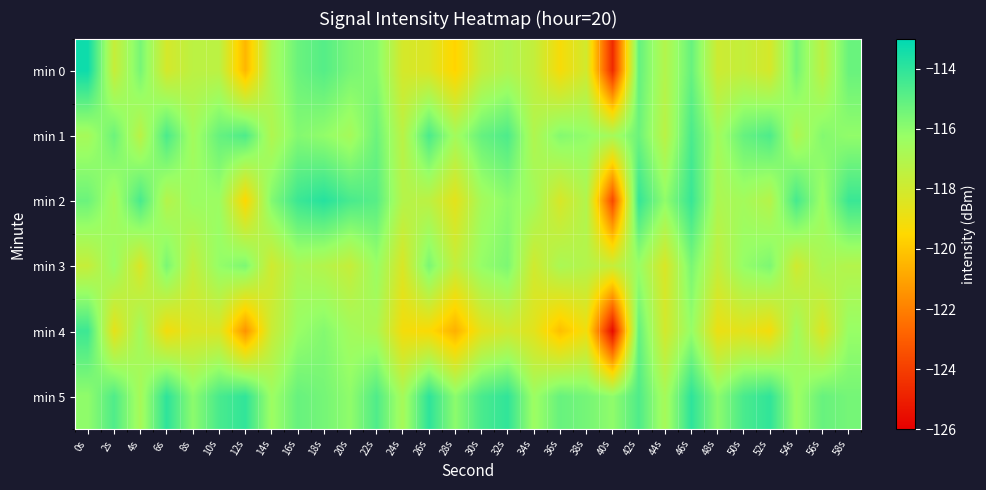

Reading left to right, what are all the values shown in this chart?

min 0: 0s=-113.3	2s=-117.7	4s=-115.6	6s=-118.1	8s=-117.4	10s=-117.4	12s=-120.5	14s=-116.8	16s=-115.3	18s=-114.8	20s=-115.6	22s=-115.9	24s=-118.1	26s=-118.4	28s=-119.6	30s=-117.6	32s=-117.0	34s=-117.6	36s=-119.2	38s=-118.0	40s=-124.6	42s=-115.1	44s=-117.1	46s=-115.2	48s=-117.9	50s=-117.6	52s=-118.2	54s=-115.5	56s=-117.4	58s=-115.2
min 1: 0s=-116.7	2s=-115.3	4s=-117.3	6s=-114.6	8s=-116.6	10s=-115.2	12s=-114.7	14s=-117.0	16s=-115.8	18s=-116.1	20s=-116.7	22s=-115.3	24s=-117.3	26s=-114.6	28s=-116.6	30s=-115.2	32s=-114.7	34s=-117.0	36s=-115.8	38s=-116.1	40s=-116.7	42s=-115.3	44s=-117.3	46s=-114.6	48s=-116.6	50s=-115.2	52s=-114.7	54s=-117.0	56s=-115.8	58s=-116.1
min 2: 0s=-115.3	2s=-116.7	4s=-114.6	6s=-117.1	8s=-116.4	10s=-116.4	12s=-119.5	14s=-115.8	16s=-114.3	18s=-113.8	20s=-114.6	22s=-114.9	24s=-117.1	26s=-117.4	28s=-118.6	30s=-116.6	32s=-116.0	34s=-116.6	36s=-118.2	38s=-117.0	40s=-123.6	42s=-114.1	44s=-116.1	46s=-114.2	48s=-116.9	50s=-116.6	52s=-117.2	54s=-114.5	56s=-116.4	58s=-114.2
min 3: 0s=-117.7	2s=-116.3	4s=-118.3	6s=-115.6	8s=-117.6	10s=-116.2	12s=-115.7	14s=-118.0	16s=-116.8	18s=-117.1	20s=-117.7	22s=-116.3	24s=-118.3	26s=-115.6	28s=-117.6	30s=-116.2	32s=-115.7	34s=-118.0	36s=-116.8	38s=-117.1	40s=-117.7	42s=-116.3	44s=-118.3	46s=-115.6	48s=-117.6	50s=-116.2	52s=-115.7	54s=-118.0	56s=-116.8	58s=-117.1
min 4: 0s=-114.3	2s=-118.7	4s=-116.6	6s=-119.1	8s=-118.4	10s=-118.4	12s=-121.5	14s=-117.8	16s=-116.3	18s=-115.8	20s=-116.6	22s=-116.9	24s=-119.1	26s=-119.4	28s=-120.6	30s=-118.6	32s=-118.0	34s=-118.6	36s=-120.2	38s=-119.0	40s=-125.6	42s=-115.1	44s=-118.1	46s=-116.2	48s=-118.9	50s=-118.6	52s=-119.2	54s=-116.5	56s=-118.4	58s=-116.2
min 5: 0s=-116.1	2s=-114.7	4s=-116.7	6s=-114.0	8s=-116.0	10s=-114.6	12s=-114.1	14s=-116.4	16s=-115.2	18s=-115.5	20s=-116.1	22s=-114.7	24s=-116.7	26s=-114.0	28s=-116.0	30s=-114.6	32s=-114.1	34s=-116.4	36s=-115.2	38s=-115.5	40s=-116.1	42s=-114.7	44s=-116.7	46s=-114.0	48s=-116.0	50s=-114.6	52s=-114.1	54s=-116.4	56s=-115.2	58s=-115.5